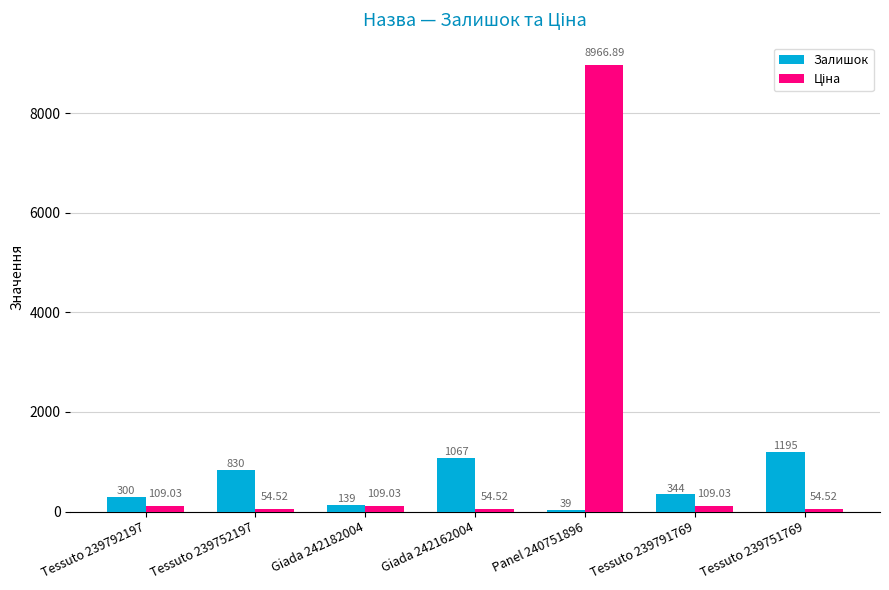

Between Giada 242182004 and Tessuto 239791769, which series saw the biggest shift?

Залишок